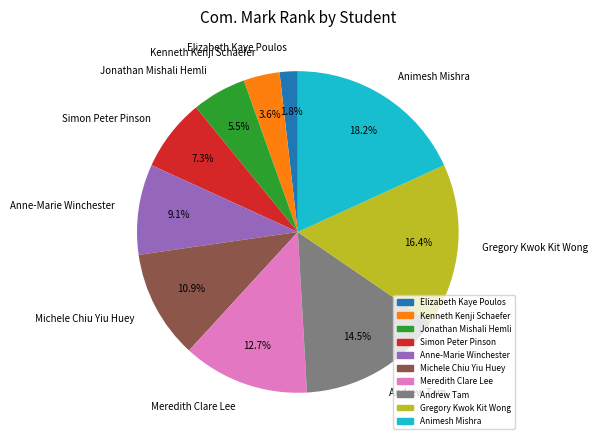

What is the ratio of the value at Kenneth Kenji Schaefer to the value at Anne-Marie Winchester?

0.4